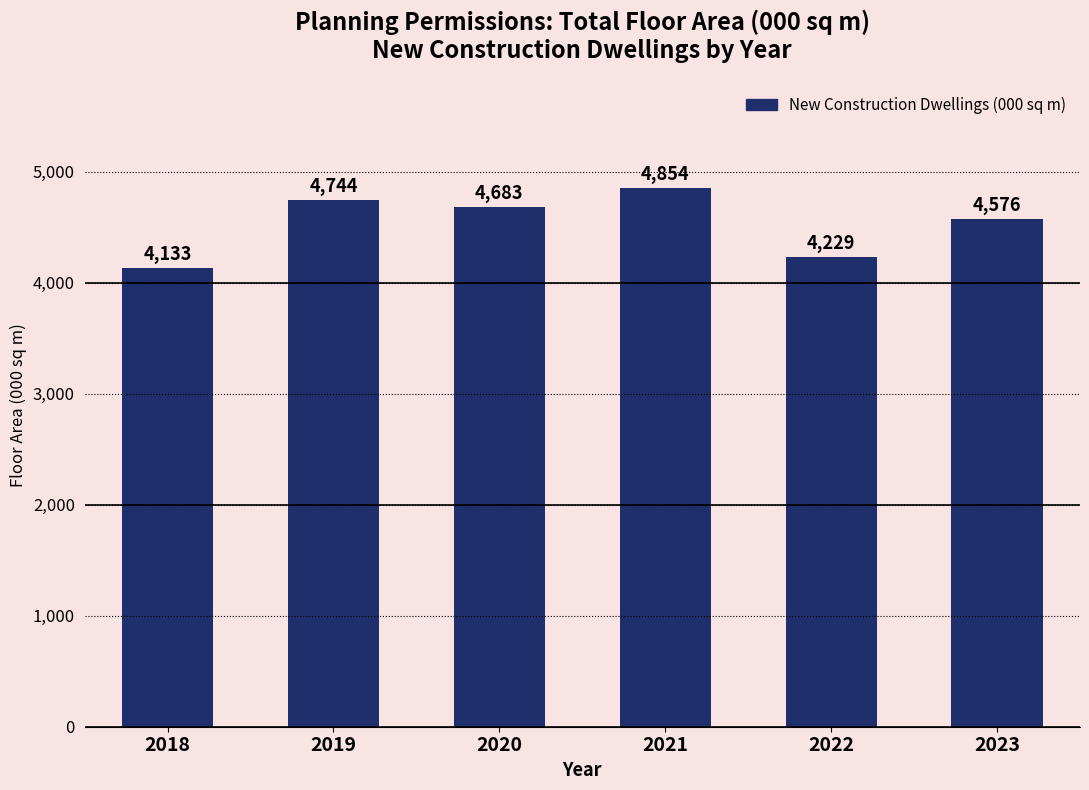

How many series are shown in this chart?

1